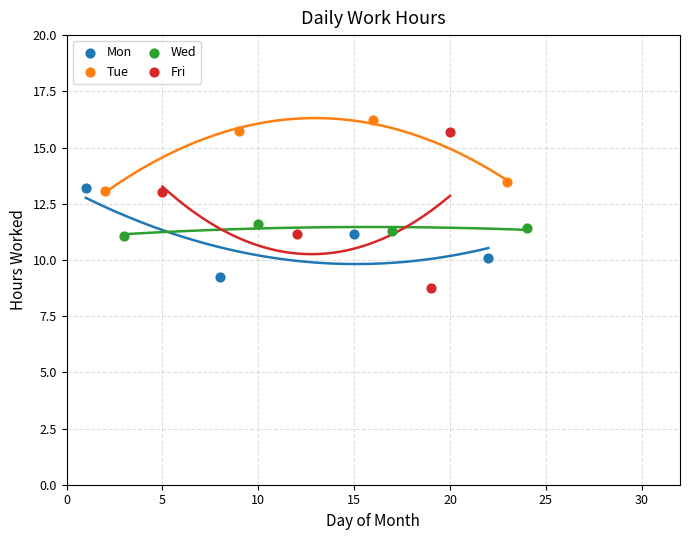

Which series contains the highest Y value?

Tue